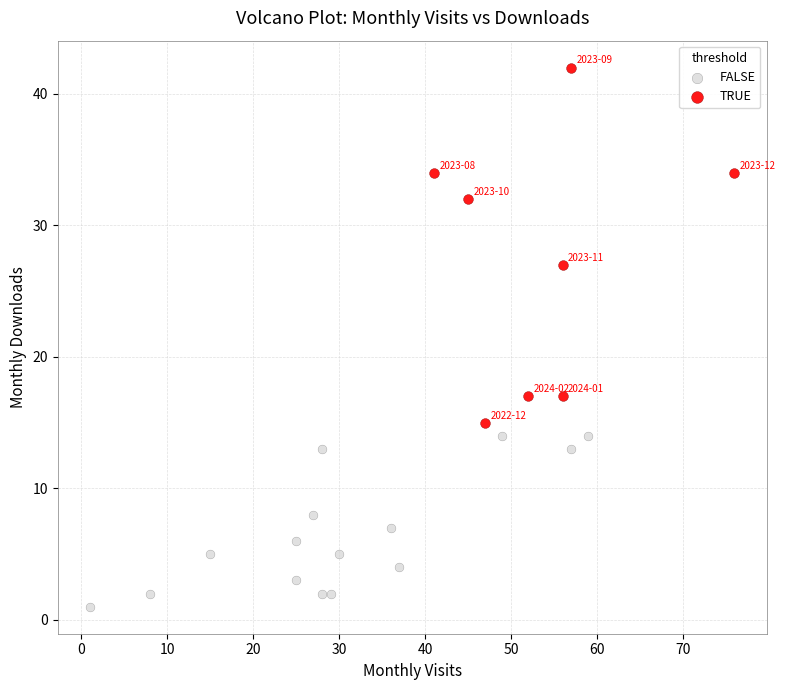

Which series has the largest Y range (max minus min)?

TRUE